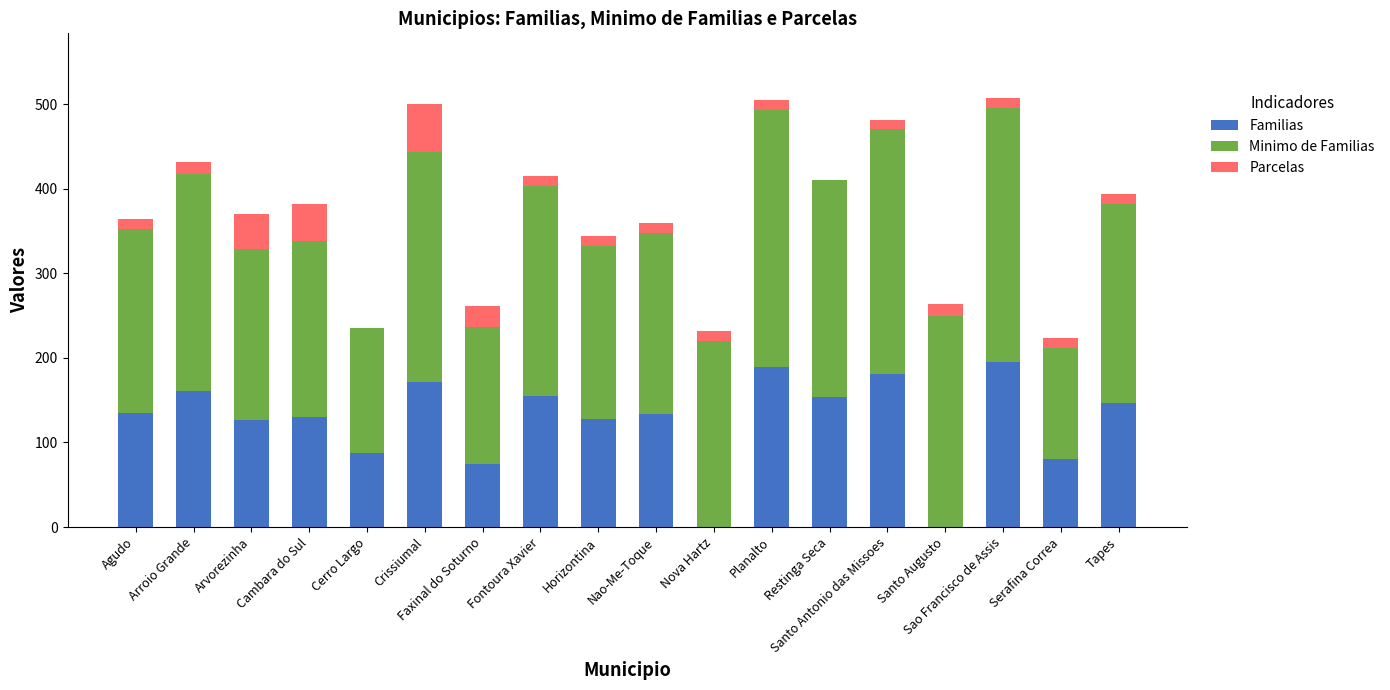

What is the highest value of the Familias series?

195.0